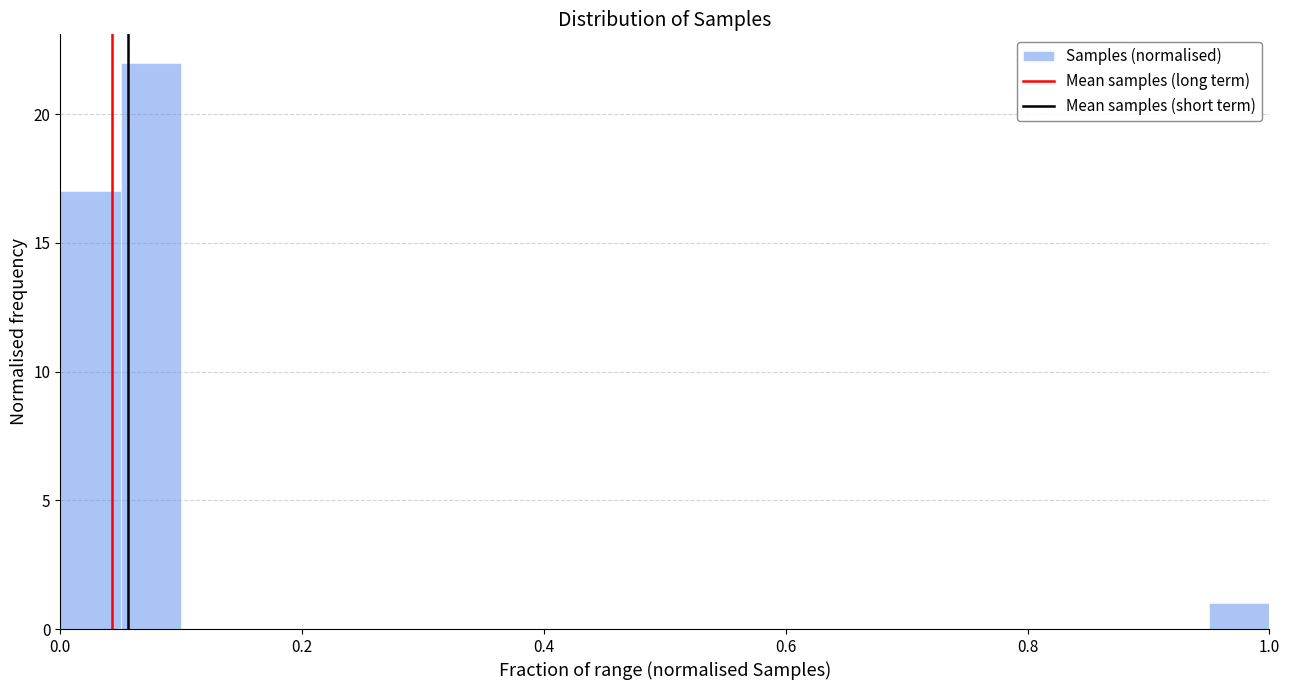

Read against the x-axis, roughly where is the centre of the tallest bar?

0.08